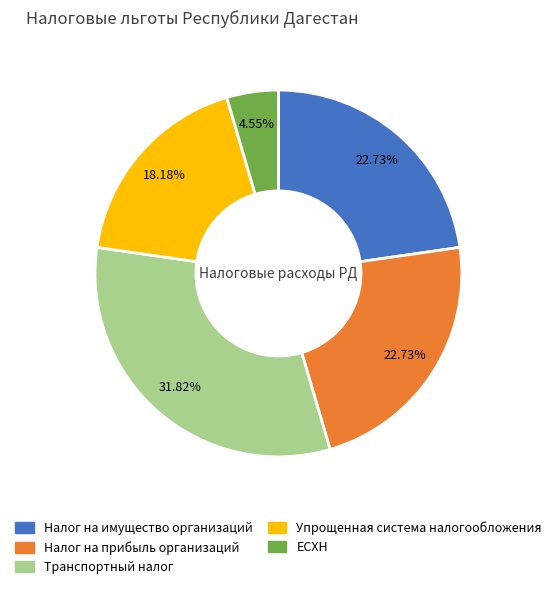

Count the number of slices in the pie.

5